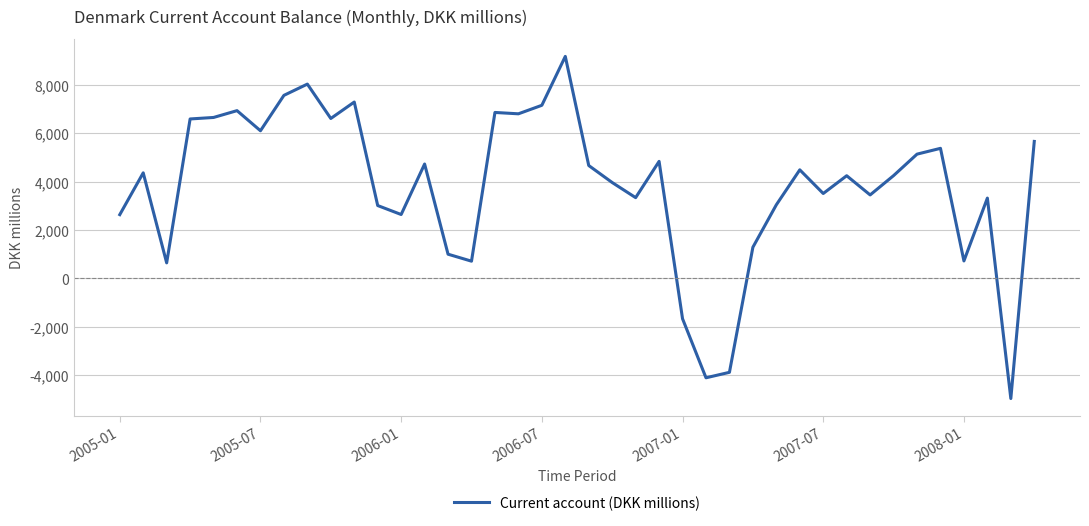

What is the greatest value displayed?

9183